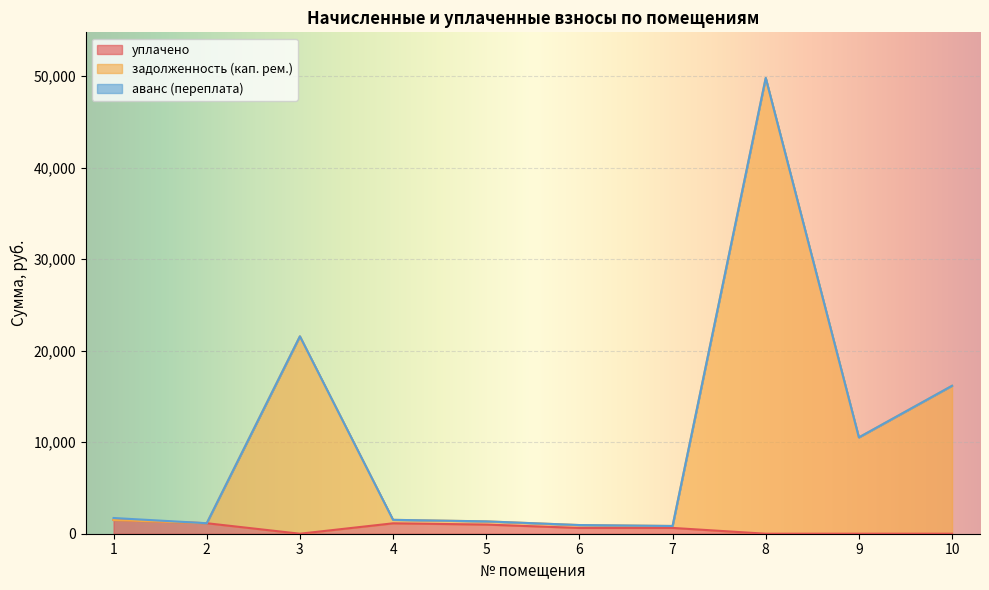

Which series has the widest spread of values?

задолженность (кап. рем.)